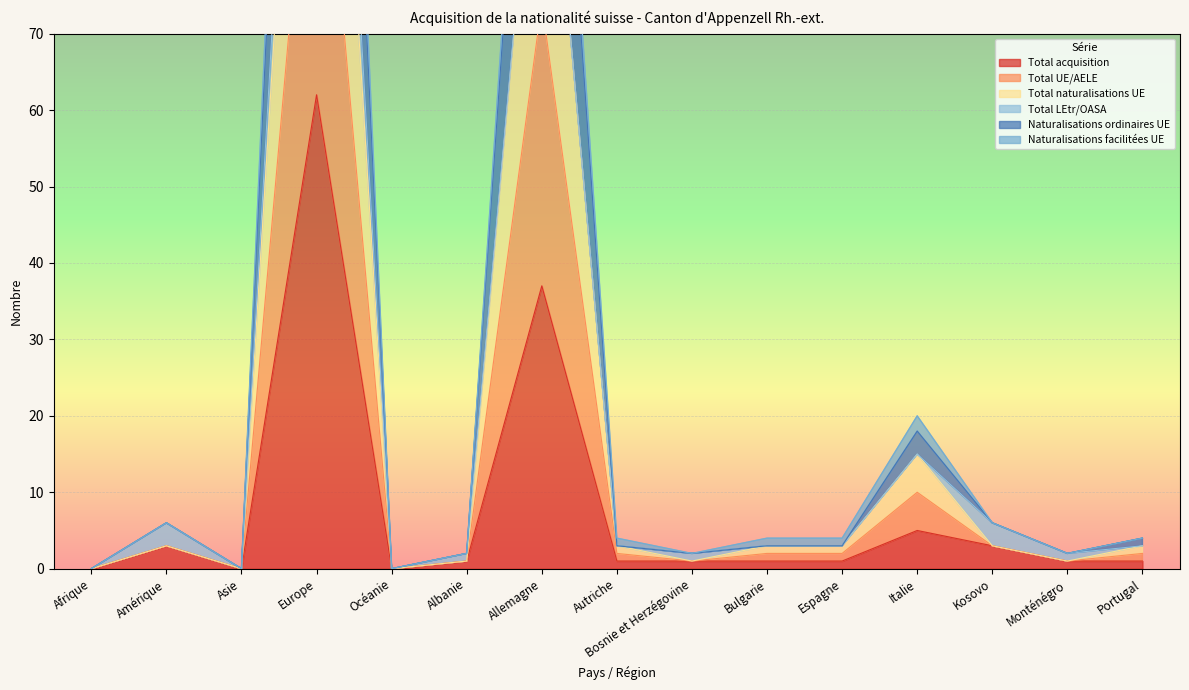

Which category has the highest value across all series?

Europe